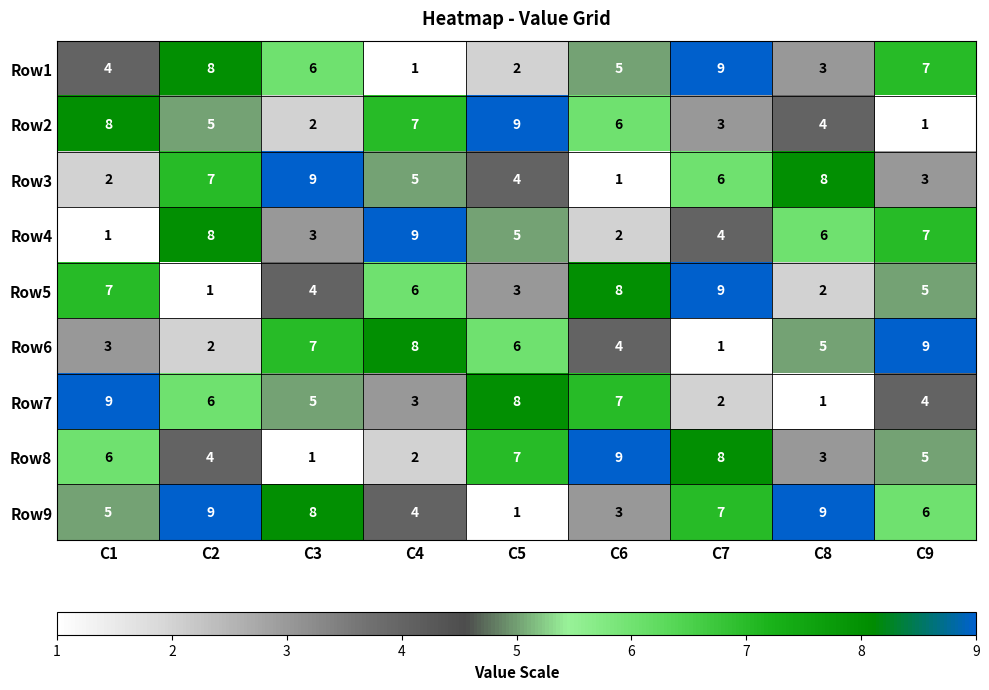

True or false: Row6 has a value of 7 at C3.

True